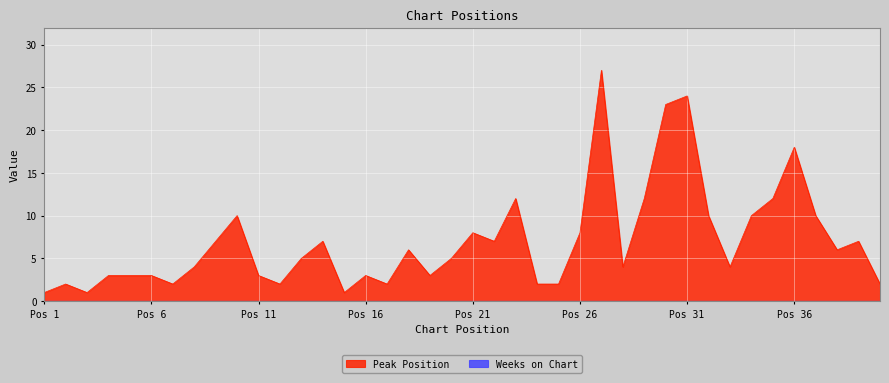

Reading right to left, list all the values displayed in this chart.

2	7	6	10	18	12	10	4	10	24	23	12	4	27	8	2	2	12	7	8	5	3	6	2	3	1	7	5	2	3	10	7	4	2	3	3	3	1	2	1